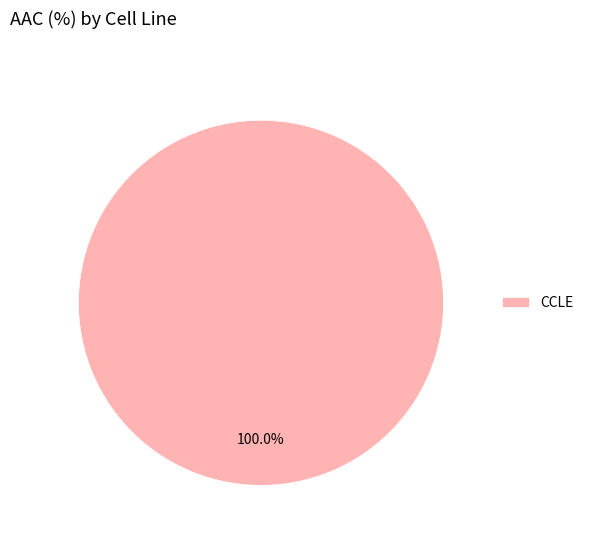

Rank the categories by value from lowest to highest.

CCLE